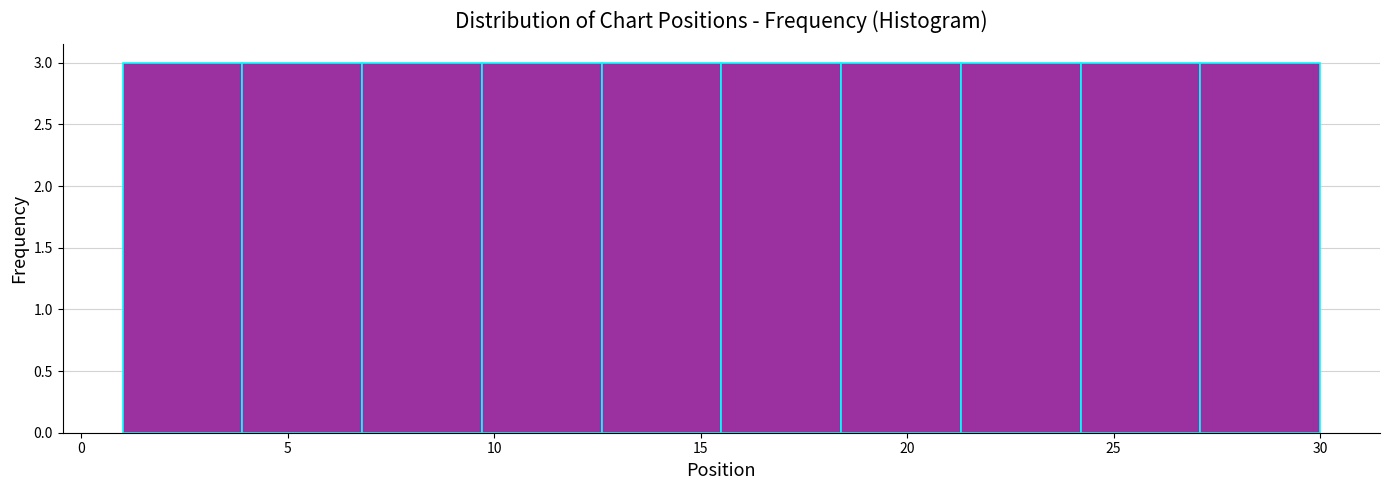

Reading left to right, transcribe this chart: for each bar, give the range it covers on the x-axis and its height. Neither the bar edges nor the heights are printed on the chart, so give them approximately, as read against the axes.

1.0 to 3.9: 3
3.9 to 6.8: 3
6.8 to 9.7: 3
9.7 to 12.6: 3
12.6 to 15.5: 3
15.5 to 18.4: 3
18.4 to 21.3: 3
21.3 to 24.2: 3
24.2 to 27.1: 3
27.1 to 30.0: 3